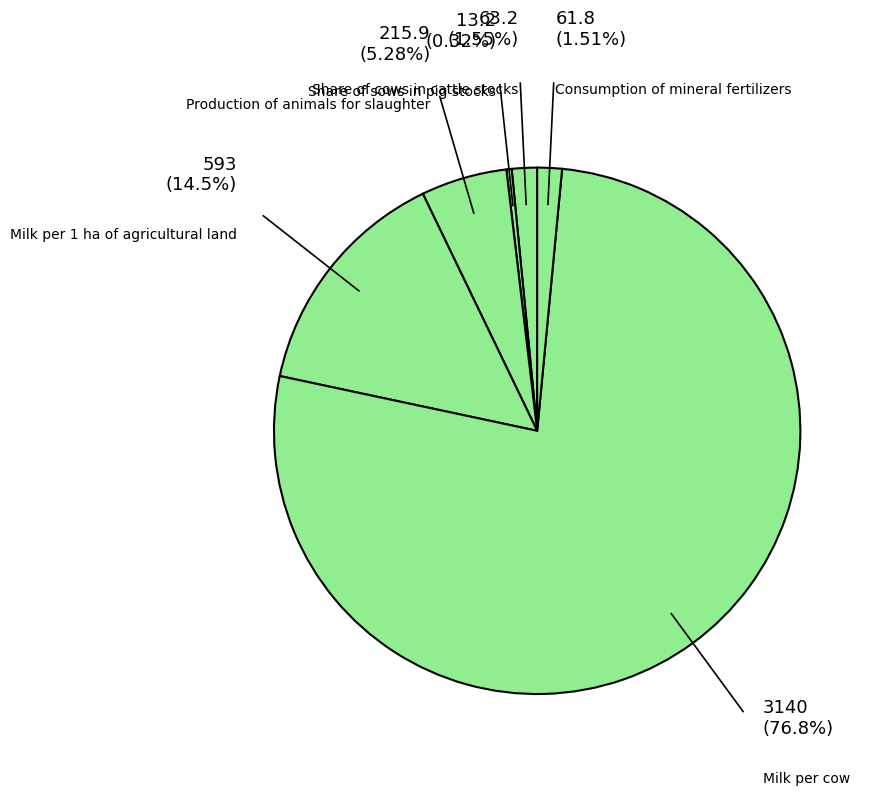

Rank the categories by value from lowest to highest.

Share of sows in pig stocks, Consumption of mineral fertilizers, Share of cows in cattle stocks, Production of animals for slaughter, Milk per 1 ha of agricultural land, Milk per cow